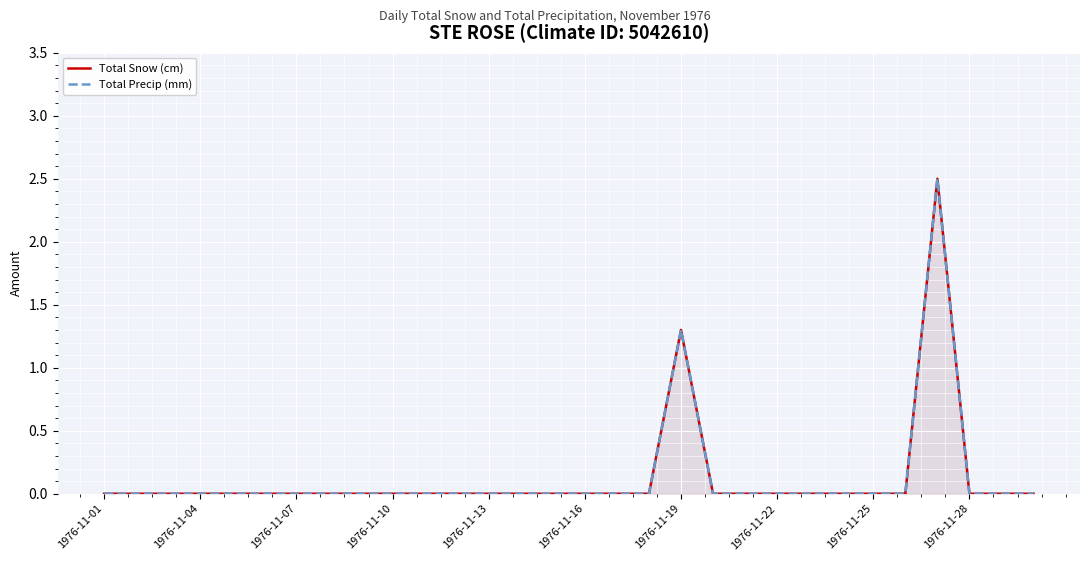

True or false: Total Precip (mm) has more than 1 interior local peaks.

True